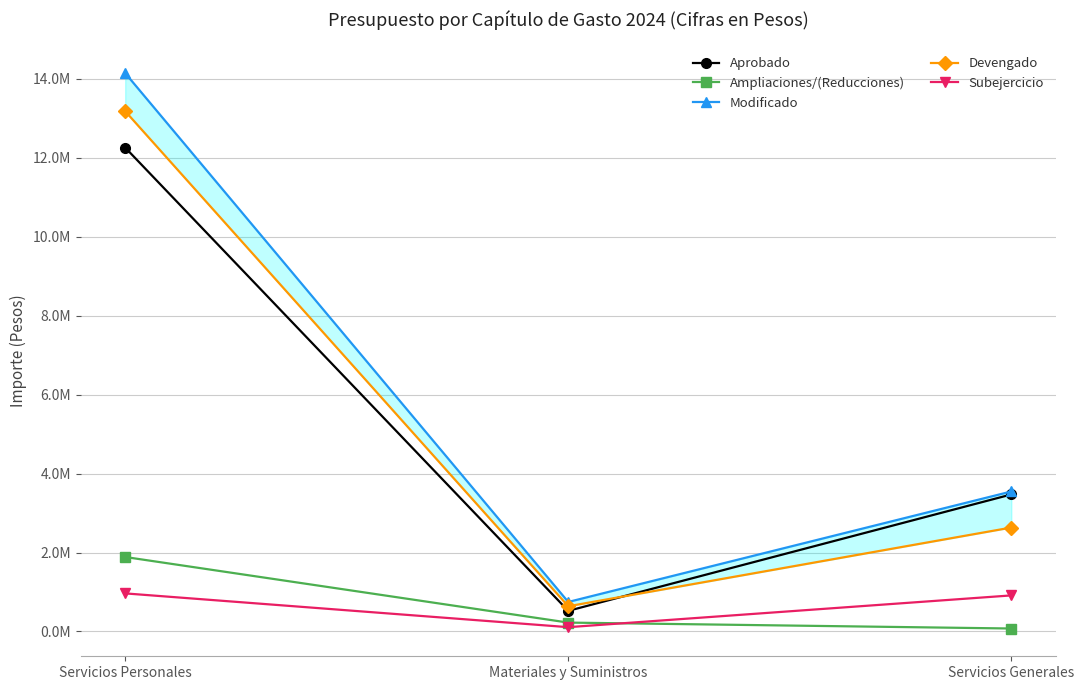

What is the total value across all series at Materiales y Suministros?

2241978